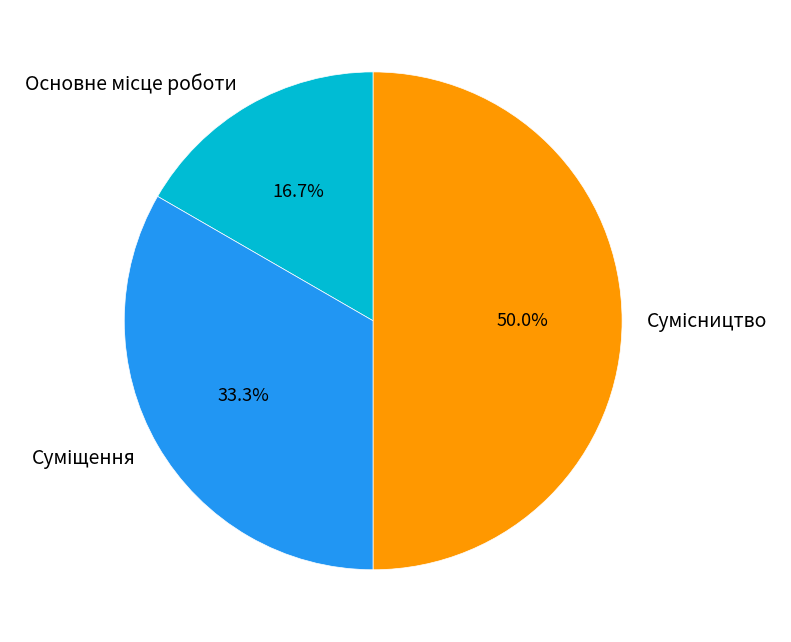

How many segments does this pie chart have?

3